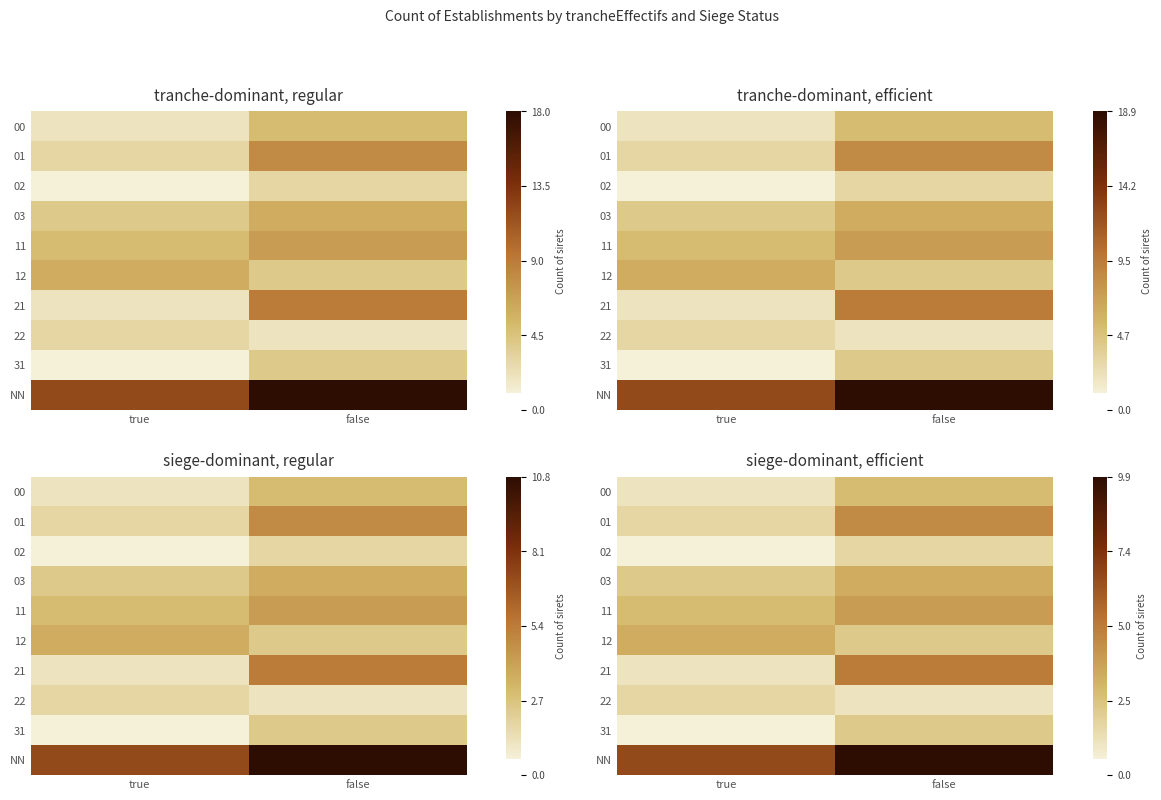

Where does the 00 series first go above 2?

false